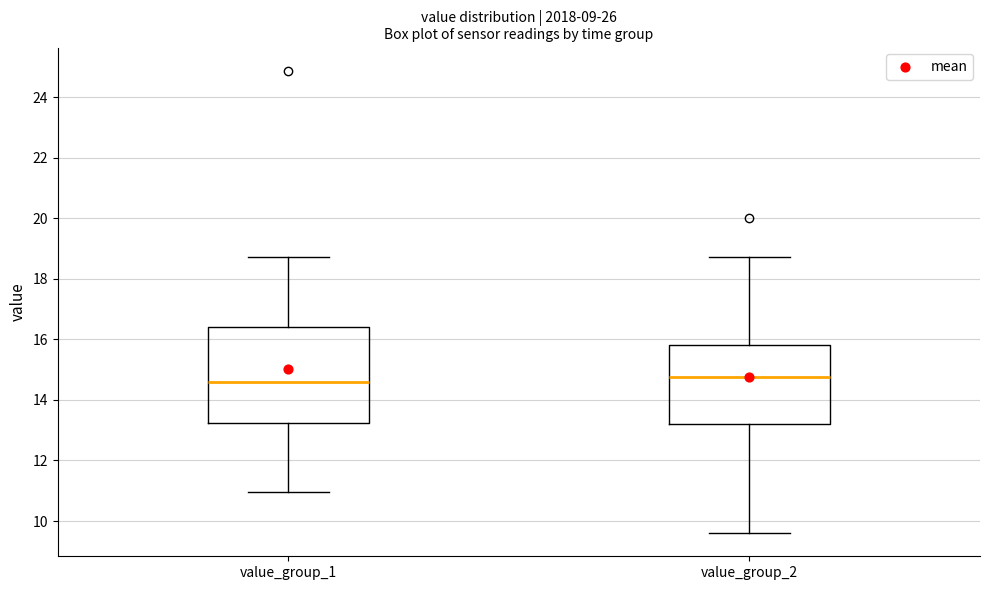

Where does the upper whisker of the box for value_group_1 end on the y-axis? The values are not printed on the chart, so give them approximately, as read against the axis.

18.8